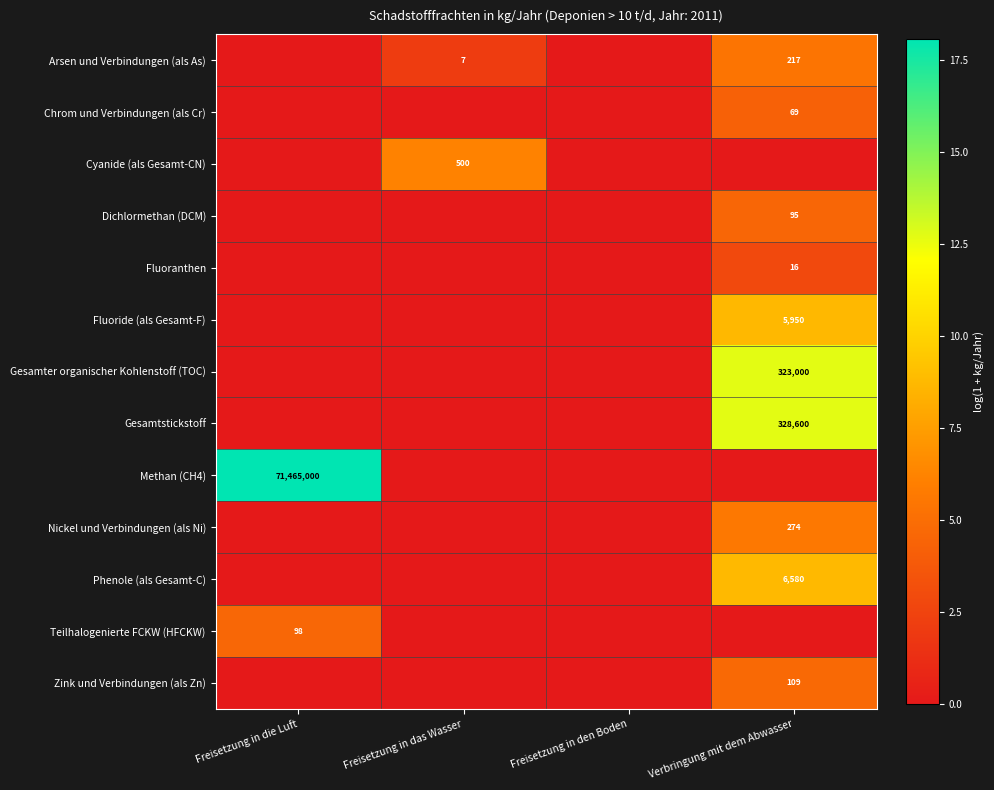

True or false: Phenole (als Gesamt-C) has a value of 8871 at Verbringung mit dem Abwasser.

False